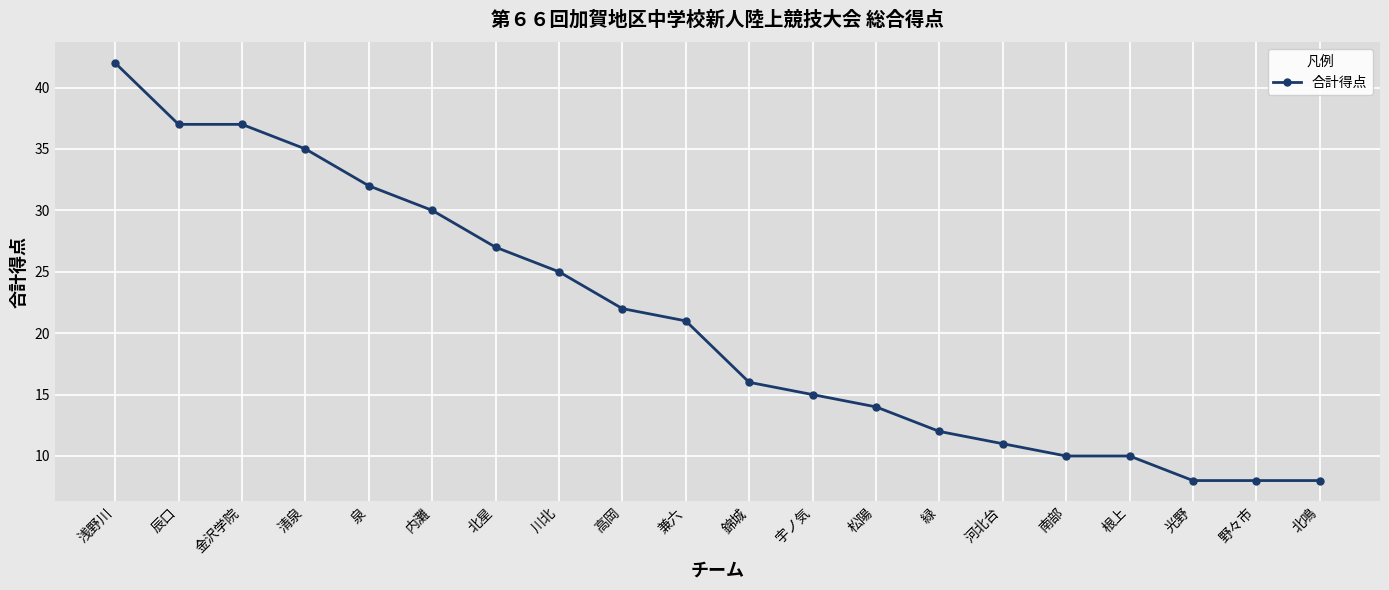

Reading right to left, what are all the values shown in this chart?

北鳴=8	野々市=8	光野=8	根上=10	南部=10	河北台=11	緑=12	松陽=14	宇ノ気=15	錦城=16	兼六=21	高岡=22	川北=25	北星=27	内灘=30	泉=32	清泉=35	金沢学院=37	辰口=37	浅野川=42